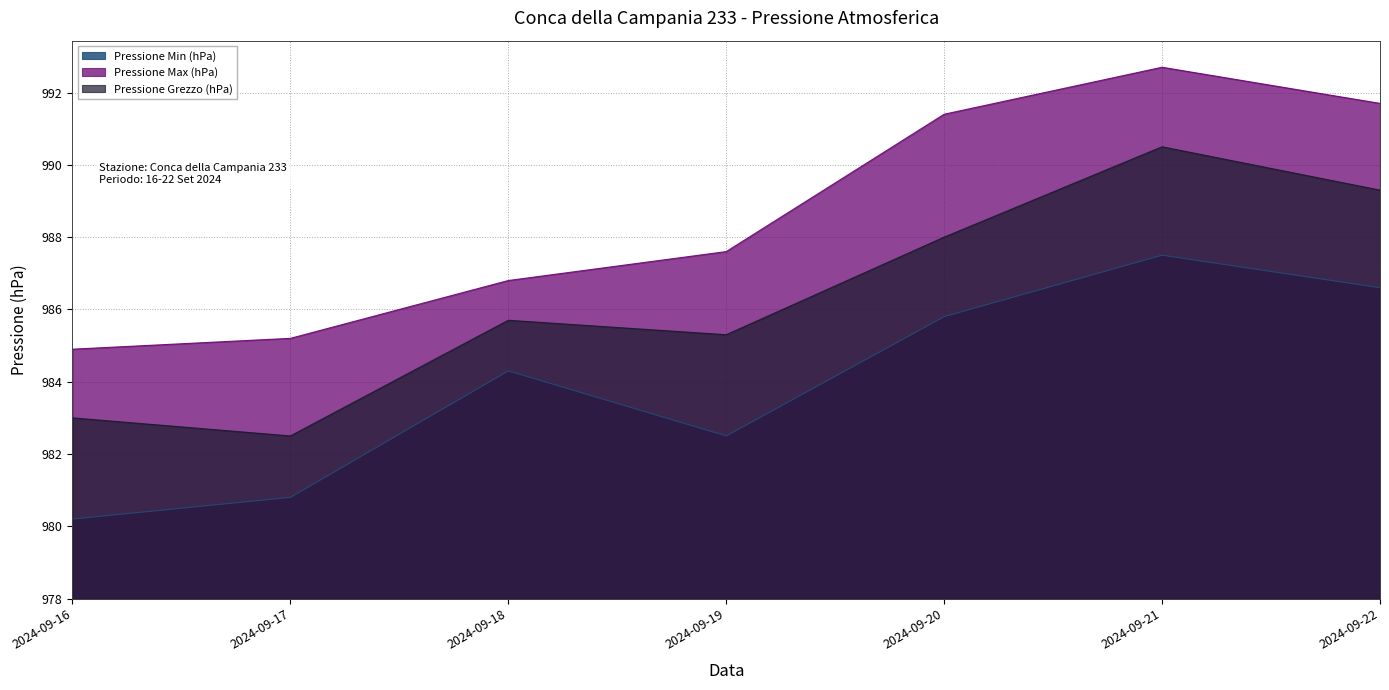

Does the chart have visible grid lines?

Yes